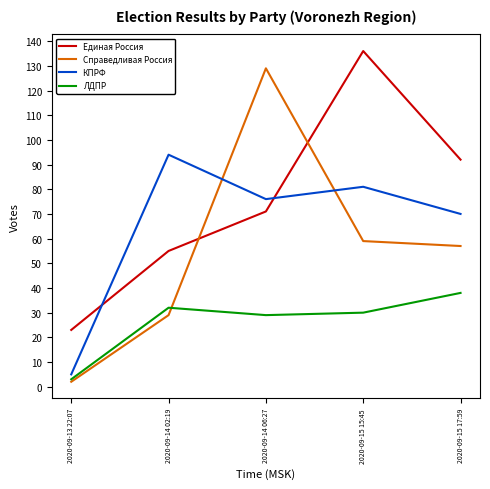

What value does the Единая Россия series have at 2020-09-15 15:45?

136